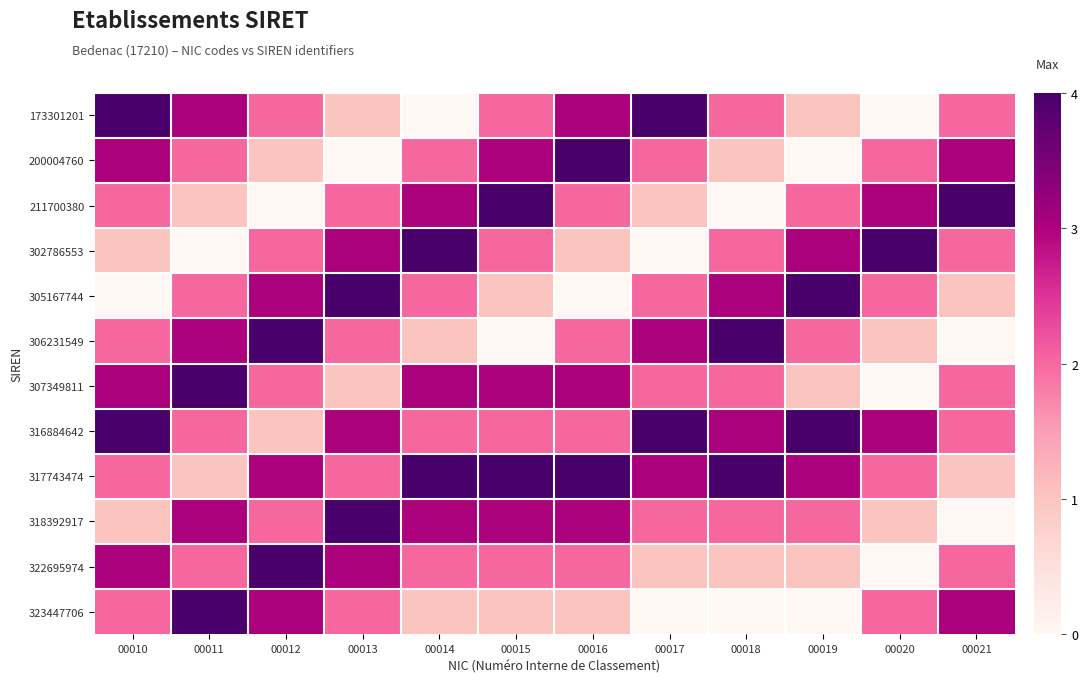

Rank the series at 00021 from lowest to highest value.

306231549, 318392917, 305167744, 317743474, 173301201, 302786553, 307349811, 316884642, 322695974, 200004760, 323447706, 211700380